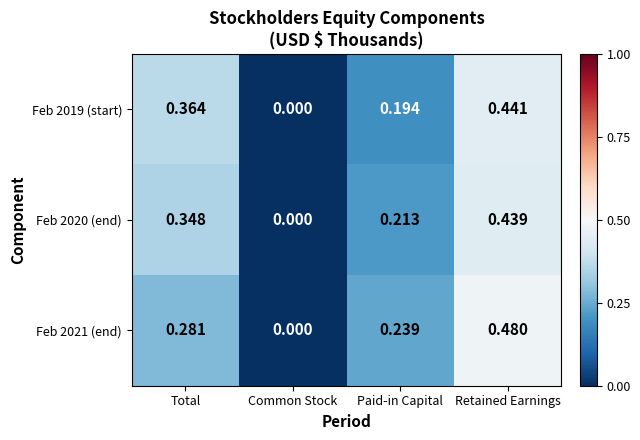

Which category has the lowest value across all series?

Common Stock